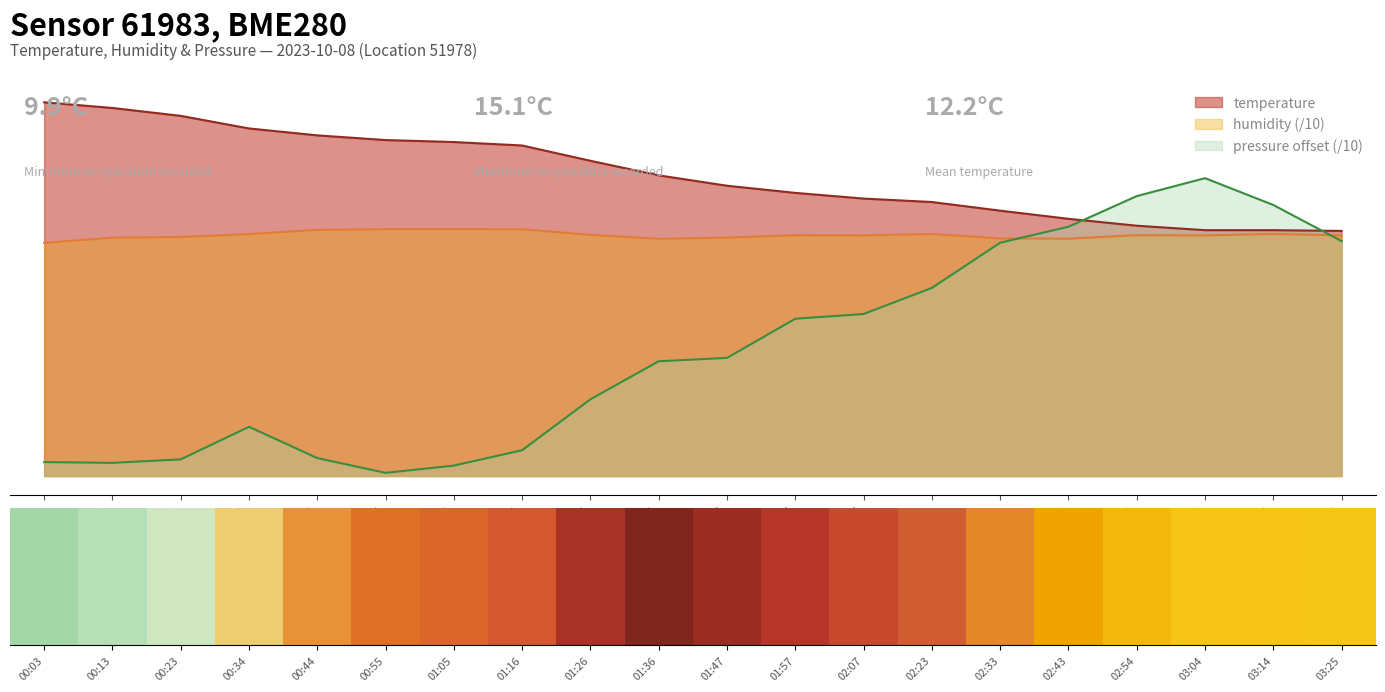

What is the value of the pressure bar at the 5th from the left?

0.7